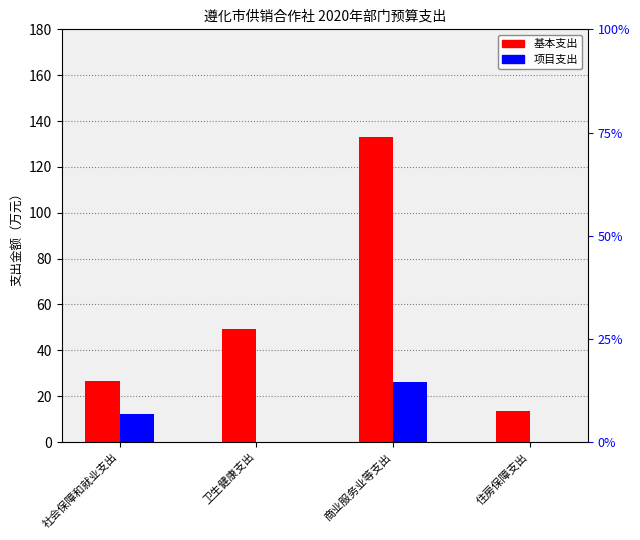

Does the chart contain stacked bars?

No